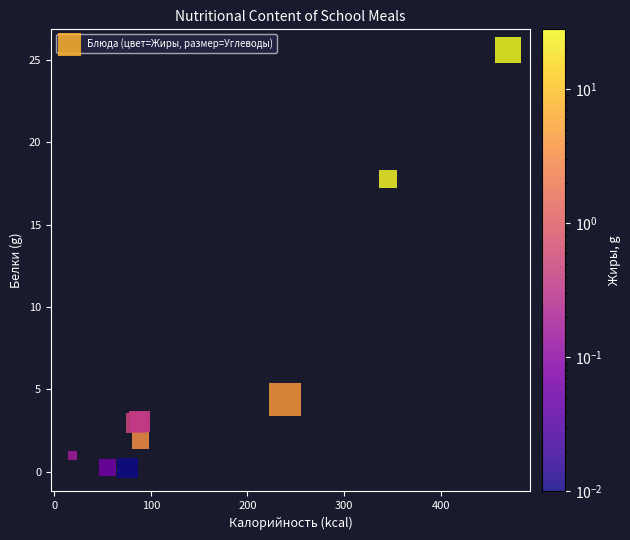

What Y value in the scatter plot is closest to 12?

17.8